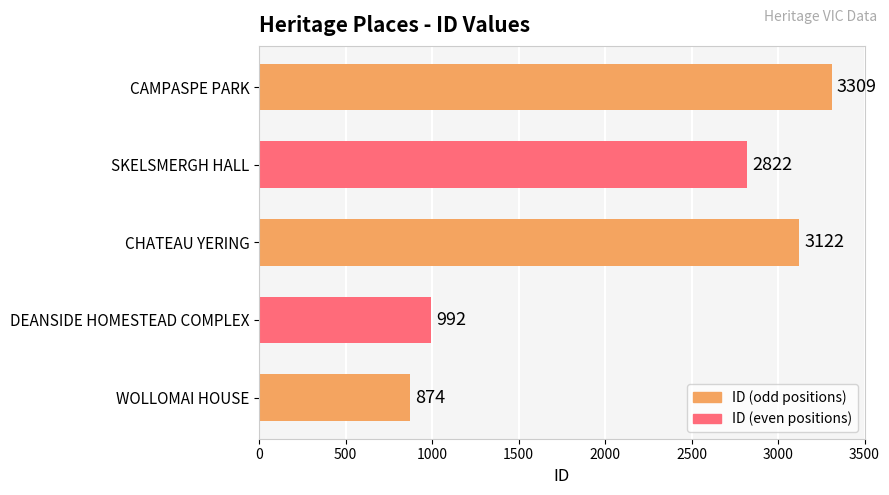

Where is the data nearest to the value 2091?

SKELSMERGH HALL